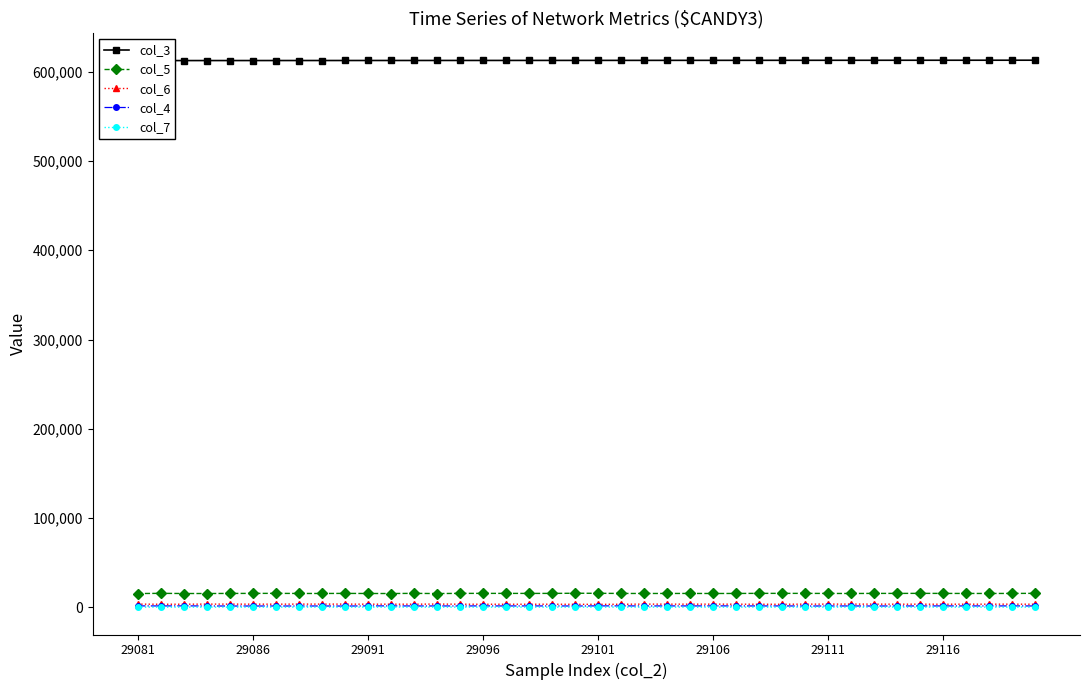

What is the highest value of the col_7 series?

87